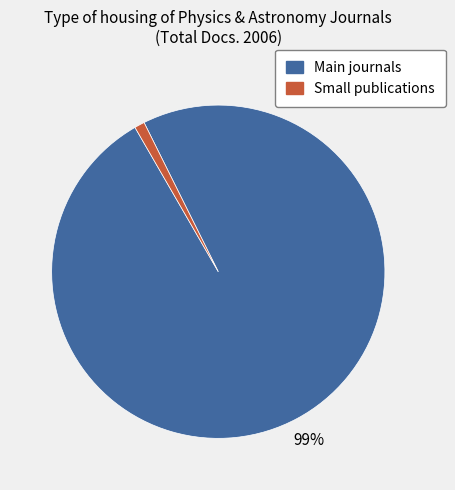

Is there any slice that represents more than half of the pie?

Yes